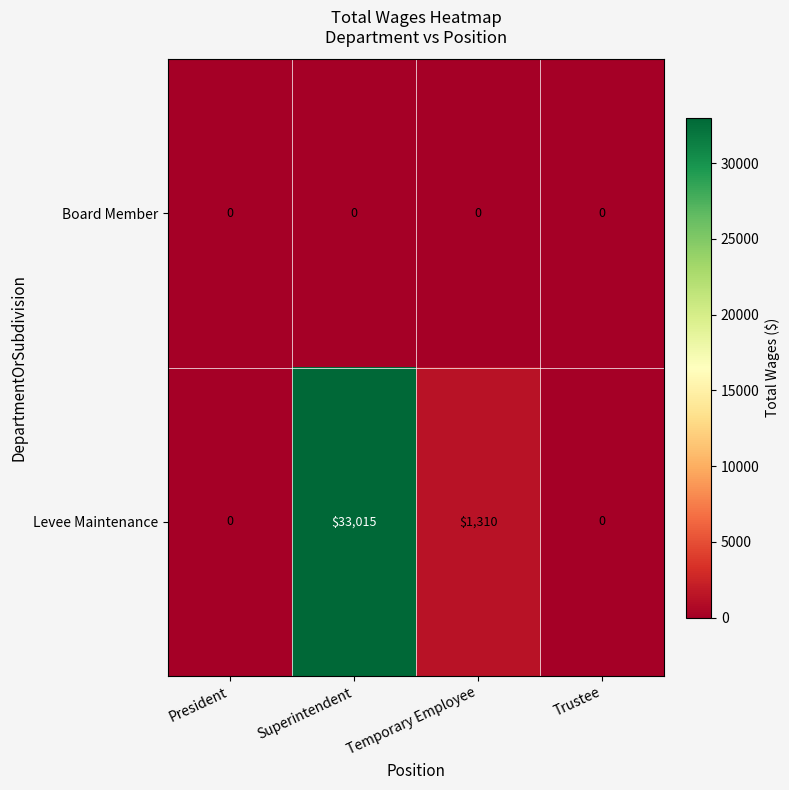

What is the sum of the Levee Maintenance values at Superintendent and President?

33015